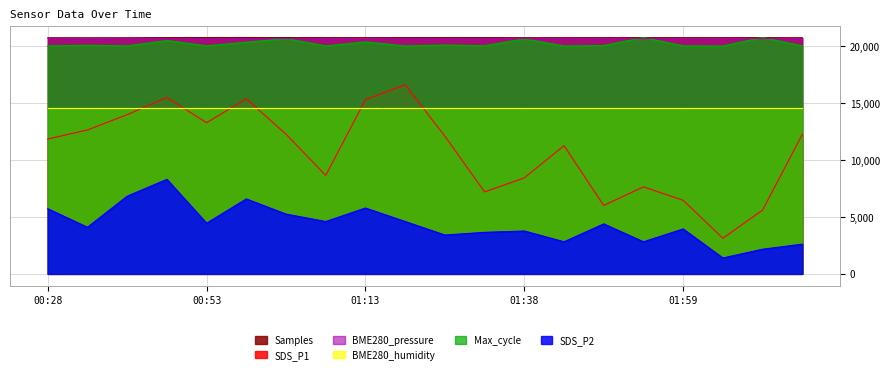

The SDS_P2 series shows 2818.5 at 01:44. True or false?

True